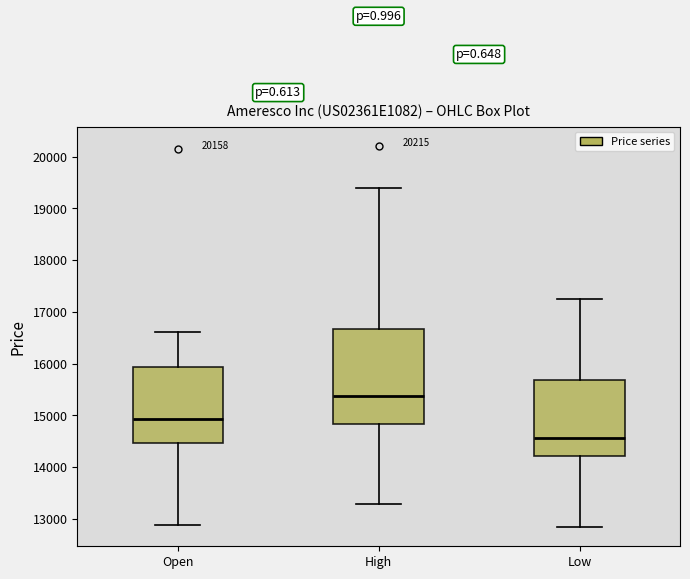

Where is the upper edge of the box for Low on the y-axis? The values are not printed on the chart, so give them approximately, as read against the axis.

15700